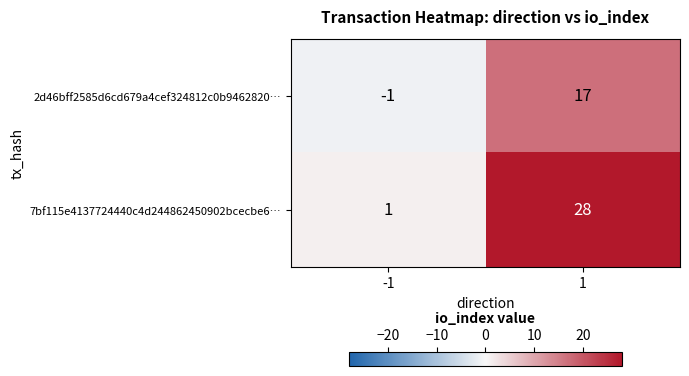

Which series has the widest spread of values?

7bf115e4137724440c4d244862450902bcecbe6…